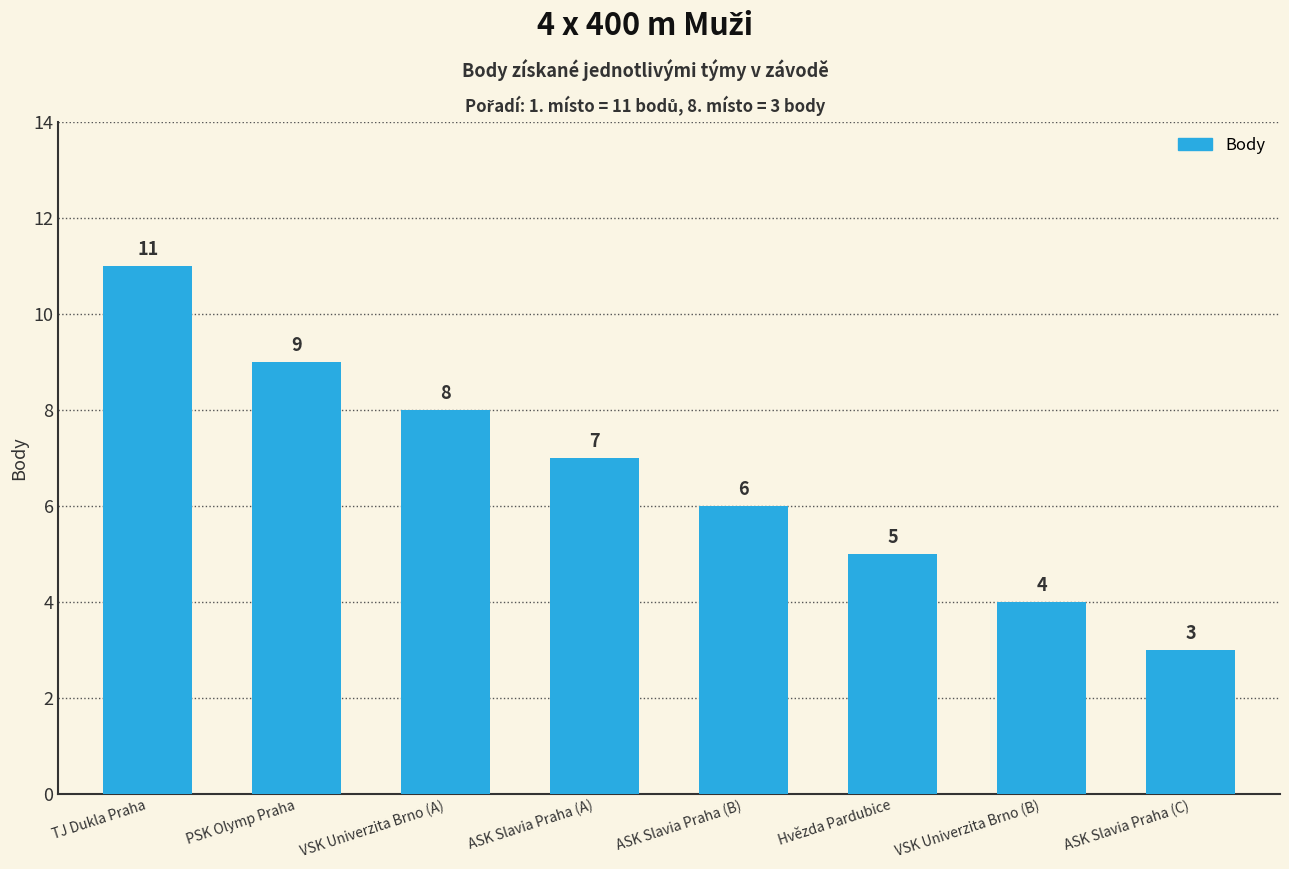

What position from the left is ASK Slavia Praha (A)?

4